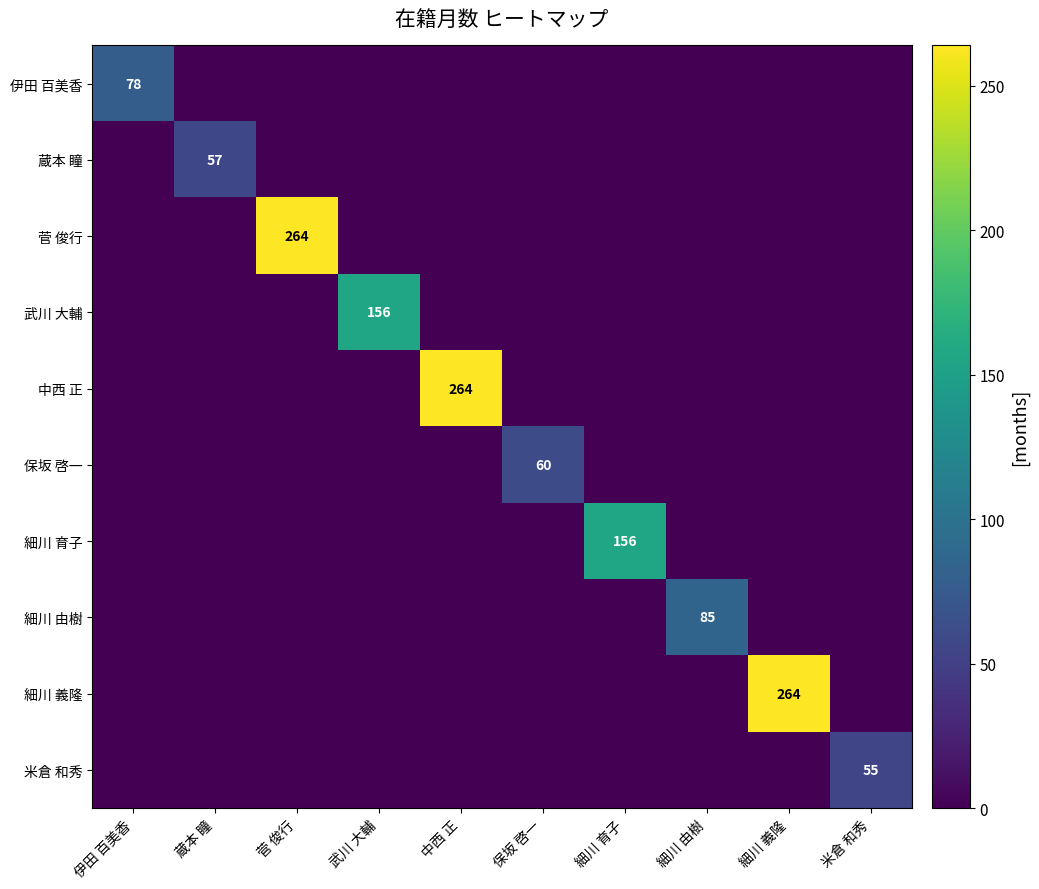

The value of 菅 俊行 at 菅 俊行 is 264. True or false?

True